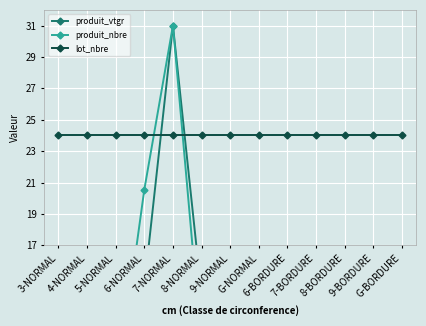

The value of produit_vtgr at 8-NORMAL is 9.6. True or false?

False